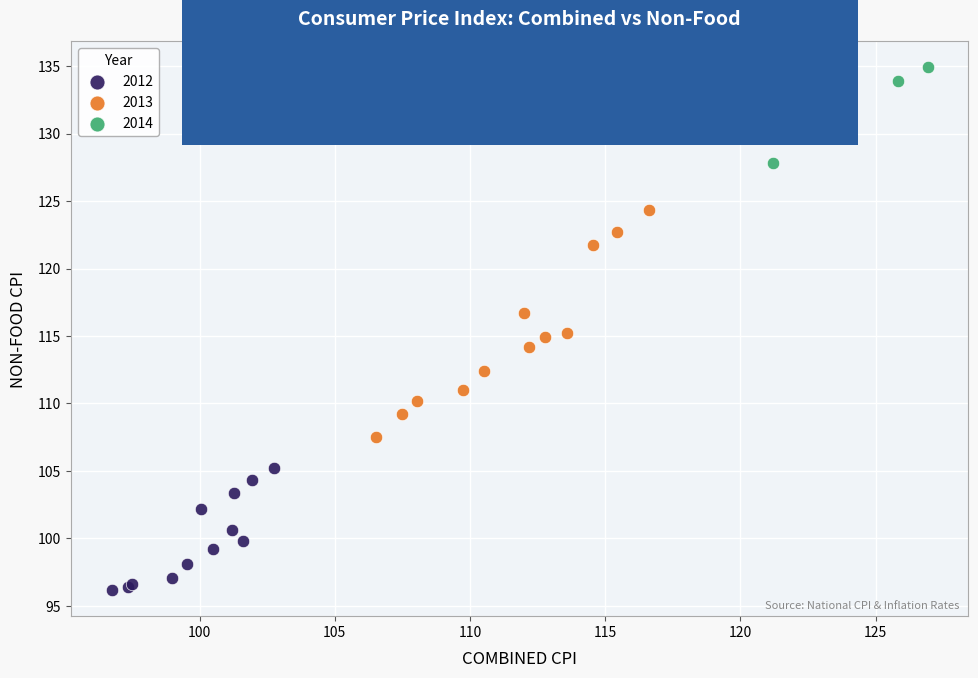

Which series has the largest Y range (max minus min)?

2013